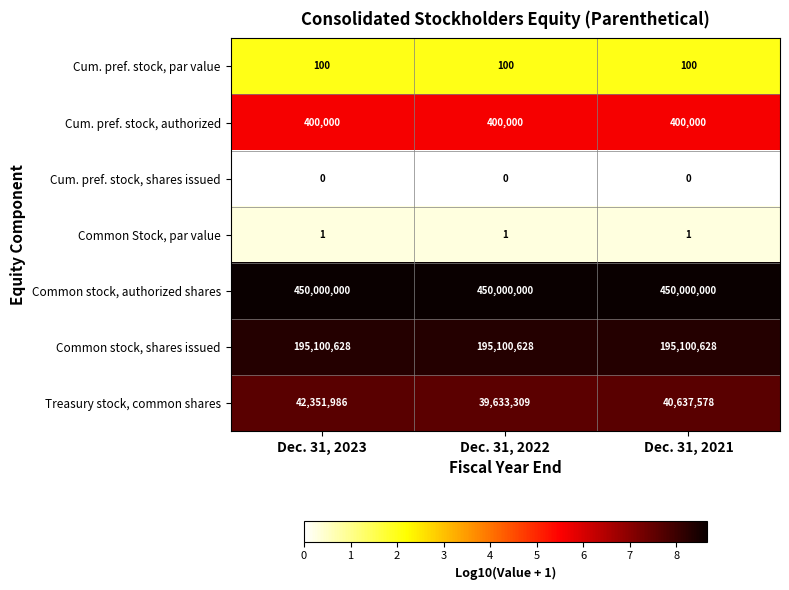

What is the spread (max minus min) of values at Dec. 31, 2021?

450000000